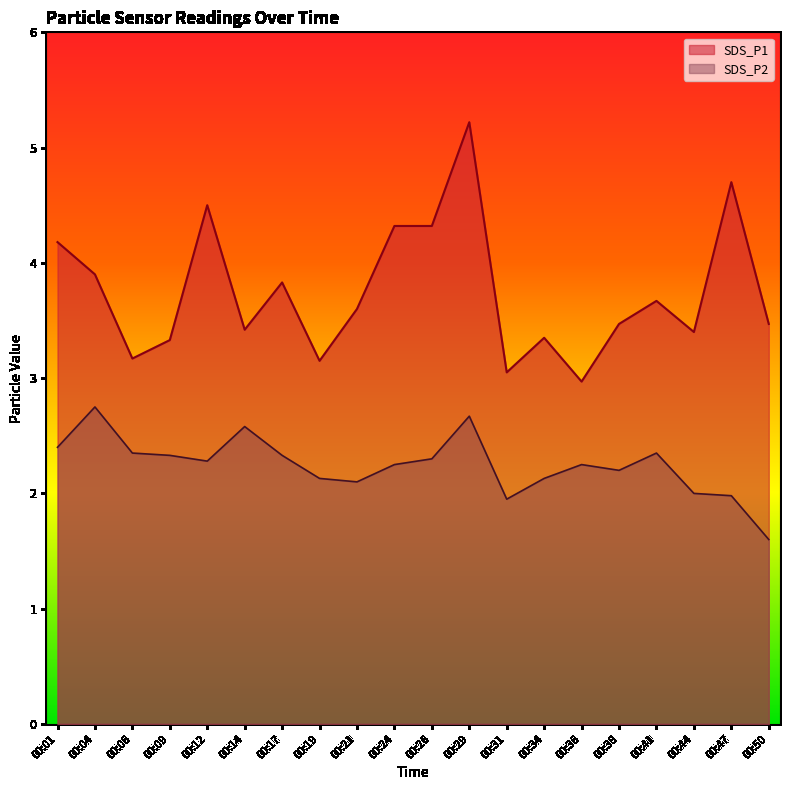

At how many categories does at least one series exceed 2?

20